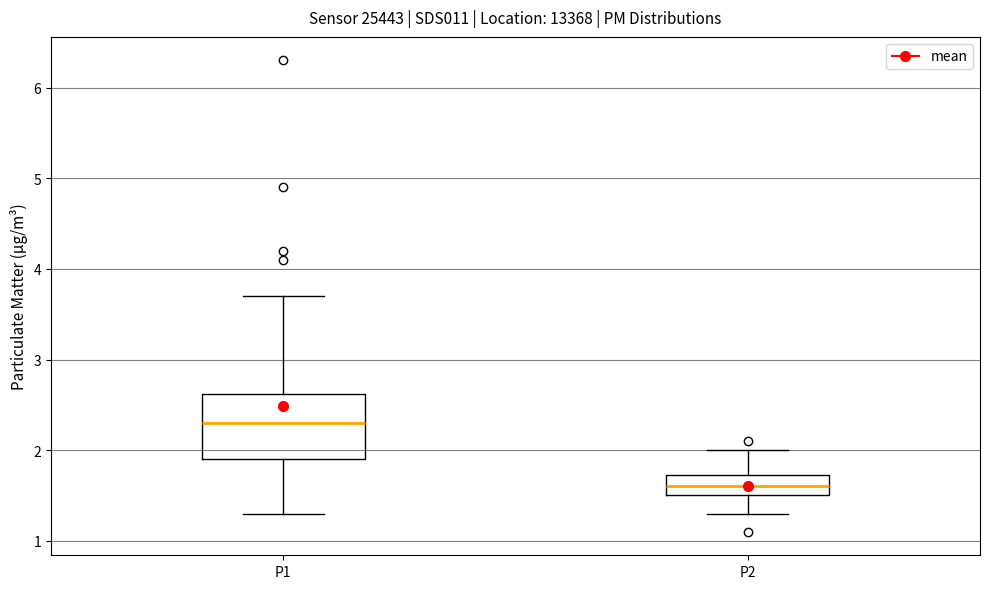

Which box's median line is the highest?

P1